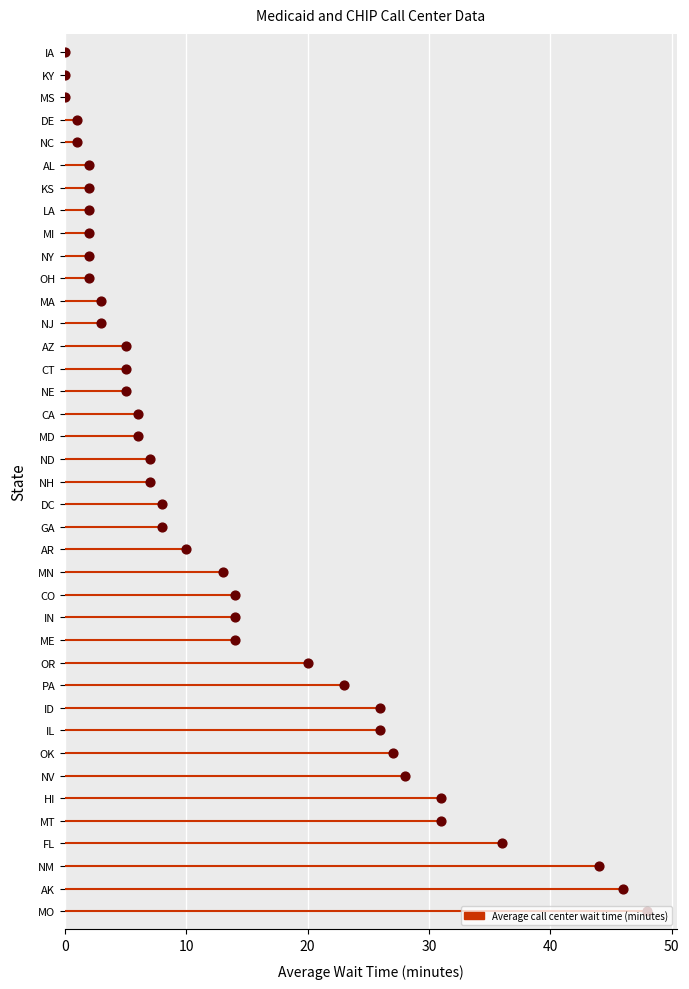

Which has a higher value, NV or HI?

HI